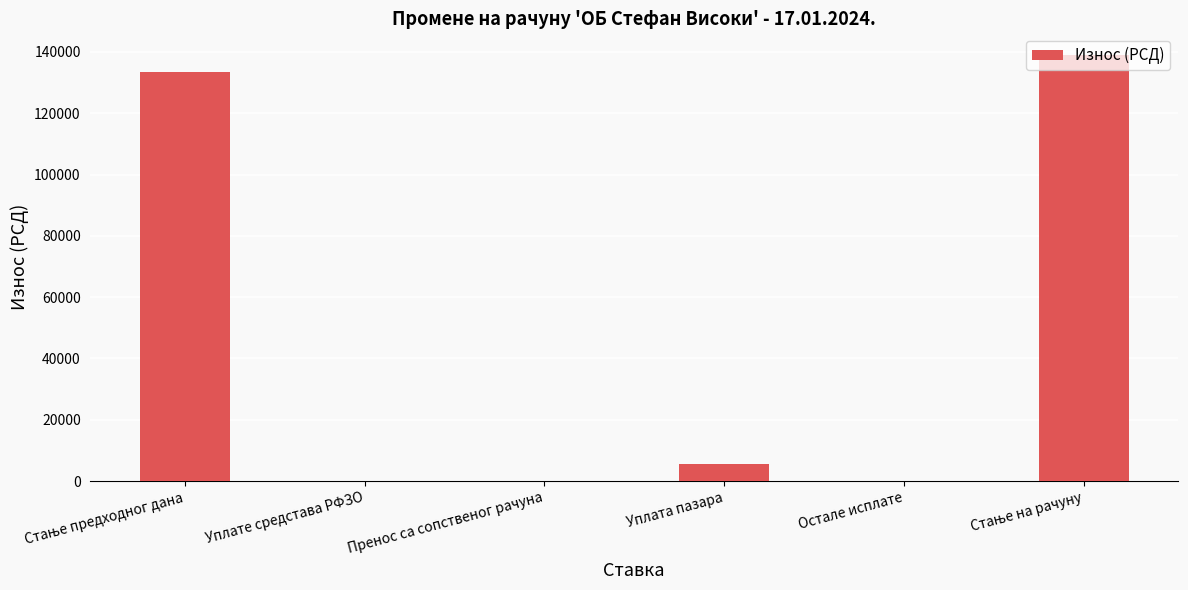

What is the greatest value displayed?

139083.0